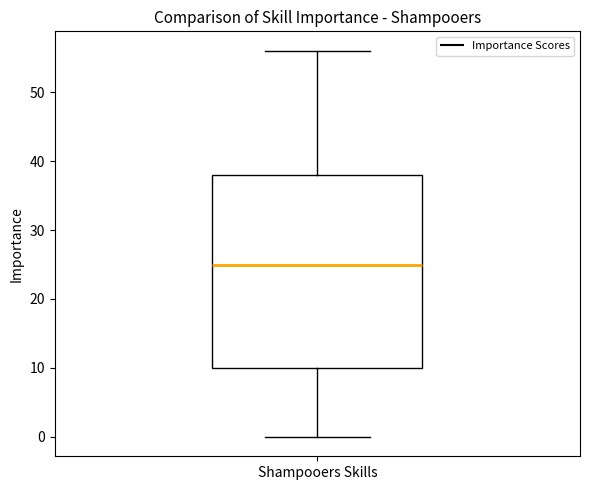

Where does the upper whisker of the box for Shampooers Skills end on the y-axis? The values are not printed on the chart, so give them approximately, as read against the axis.

56